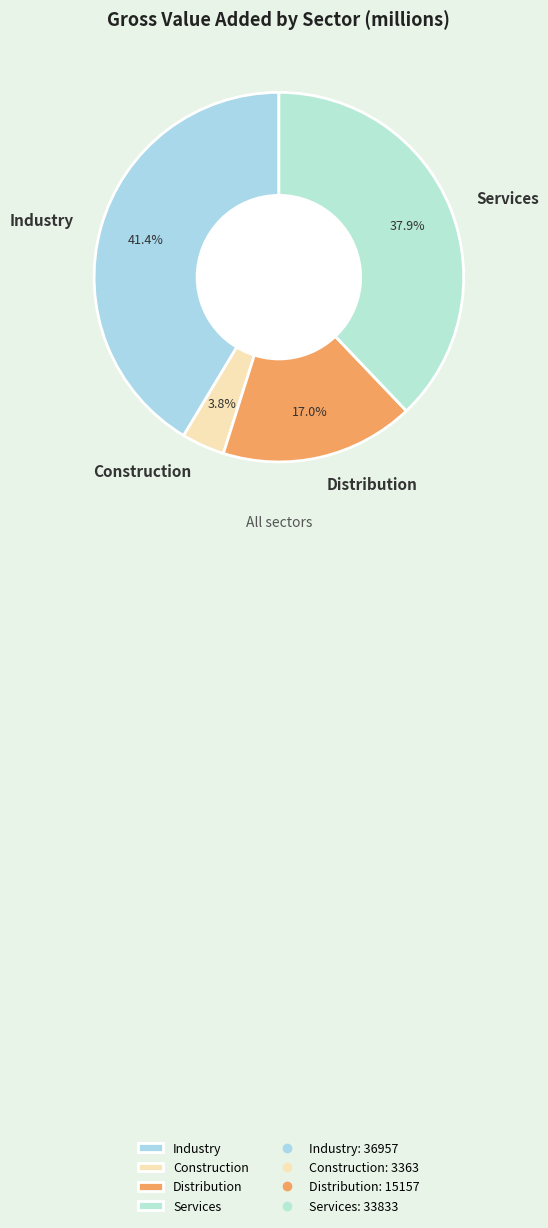

Does any single category account for the majority?

No